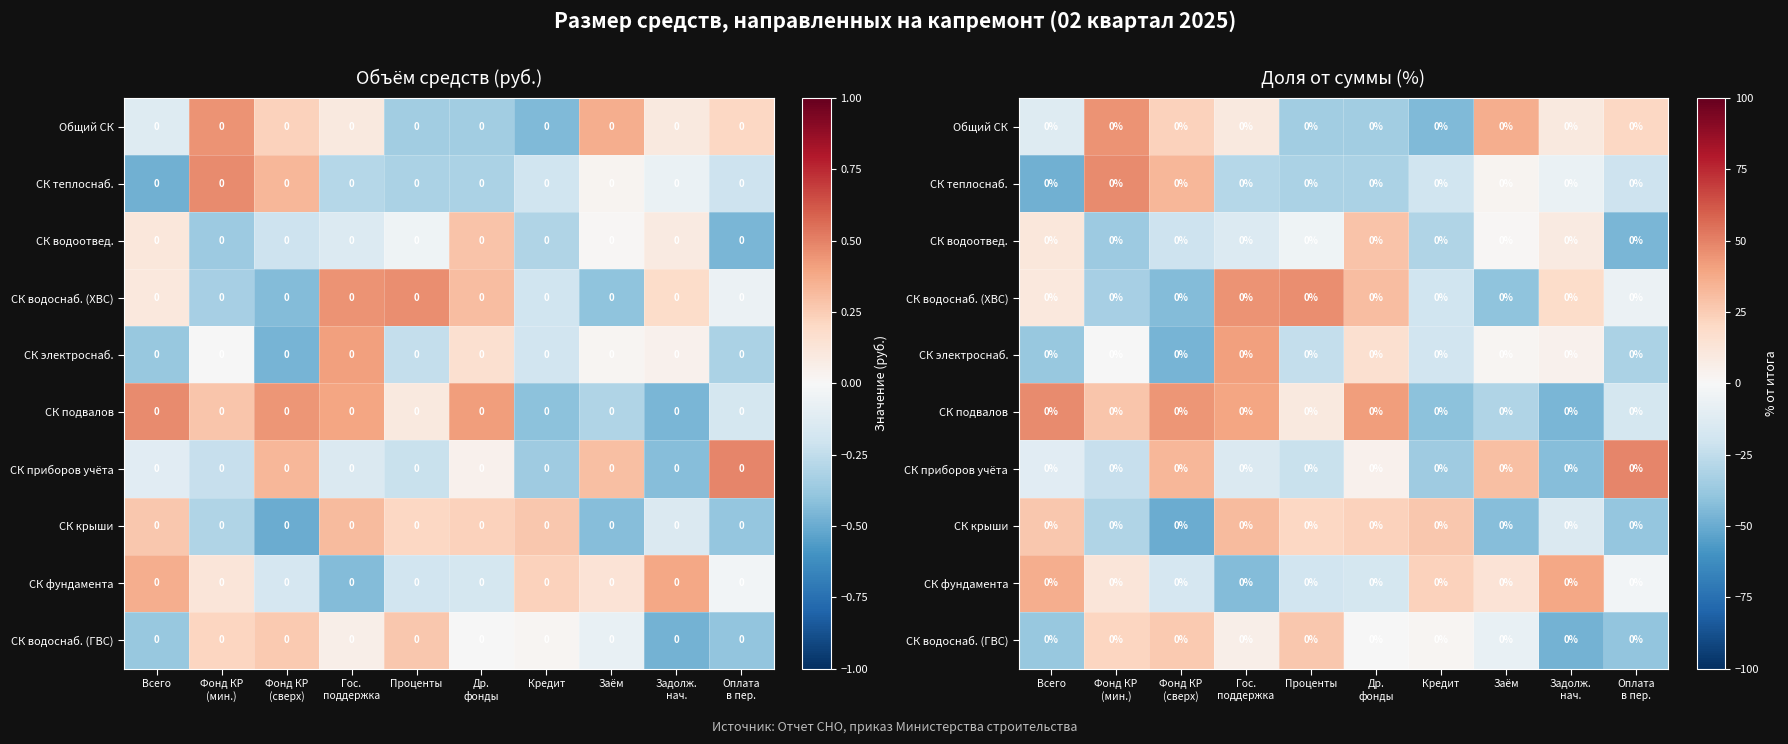

What is the difference between the maximum and minimum values in the Общий СК series?

89.3